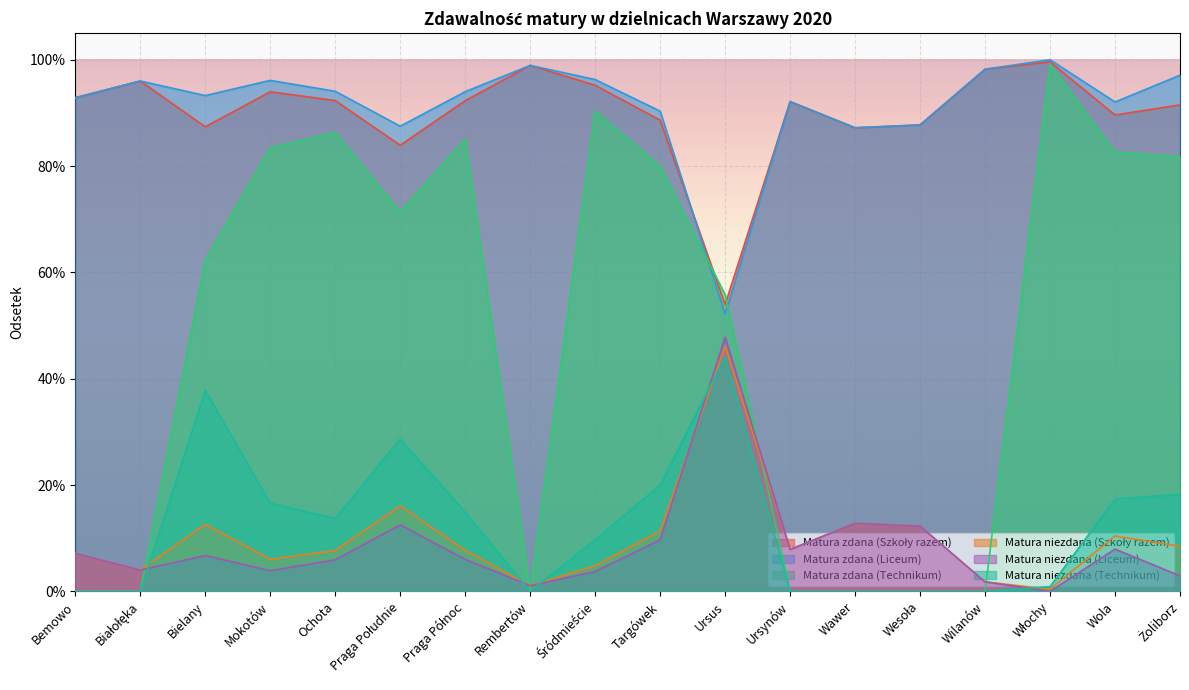

At Ochota, list the series in order from largest to smallest.

Matura zdana (Liceum), Matura zdana (Szkoły razem), Matura zdana (Technikum), Matura niezdana (Technikum), Matura niezdana (Szkoły razem), Matura niezdana (Liceum)